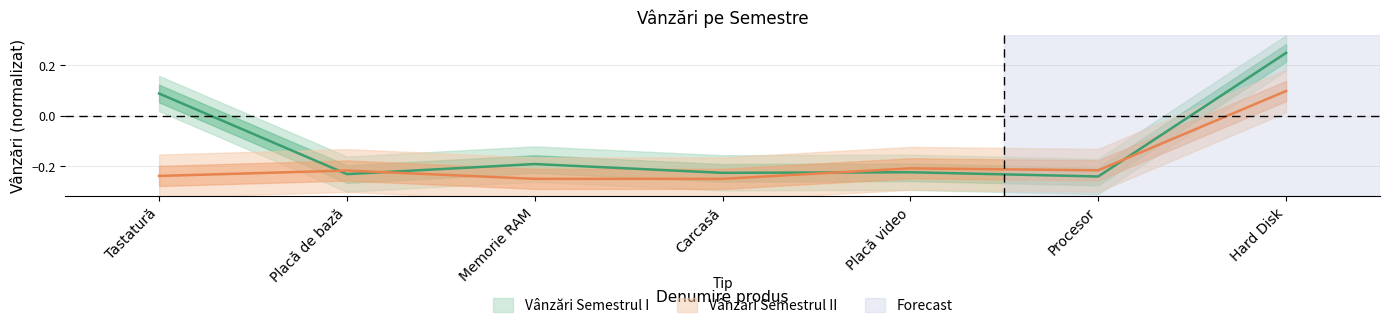

Where is the first local maximum for Vânzari Semestrul II?

Placă de bază